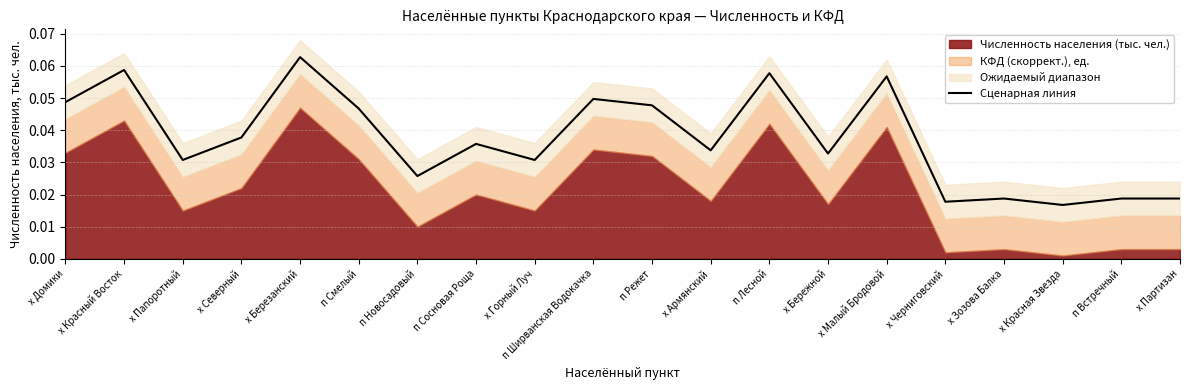

What is the label of the 5th point from the left?

х Березанский